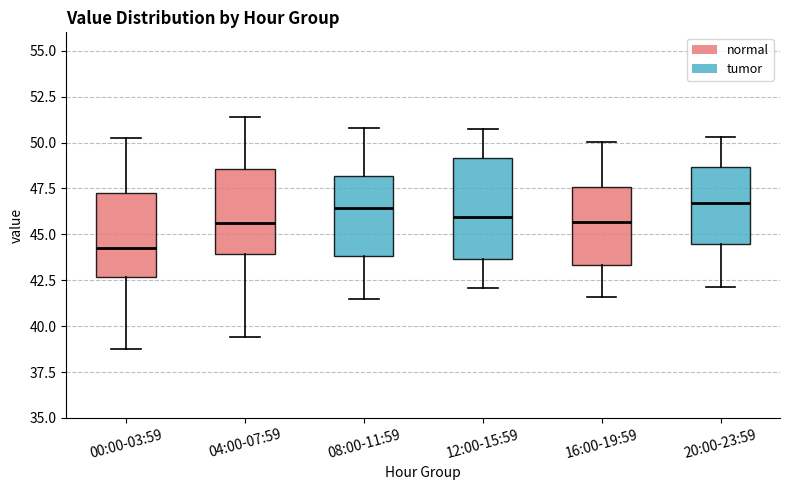

Reading left to right, transcribe this box plot: for each box, give where its median line is, the range the box spans, and where its two whiskers end, as read against the y-axis. The values are not printed on the chart, so give them approximately, as read against the axis.

00:00-03:59: median 44.5, box 42.5 to 47.5, whiskers 39.0 to 50.0
04:00-07:59: median 45.5, box 44.0 to 48.5, whiskers 39.5 to 51.5
08:00-11:59: median 46.5, box 44.0 to 48.0, whiskers 41.5 to 51.0
12:00-15:59: median 46.0, box 43.5 to 49.0, whiskers 42.0 to 51.0
16:00-19:59: median 45.5, box 43.5 to 47.5, whiskers 41.5 to 50.0
20:00-23:59: median 46.5, box 44.5 to 48.5, whiskers 42.0 to 50.5